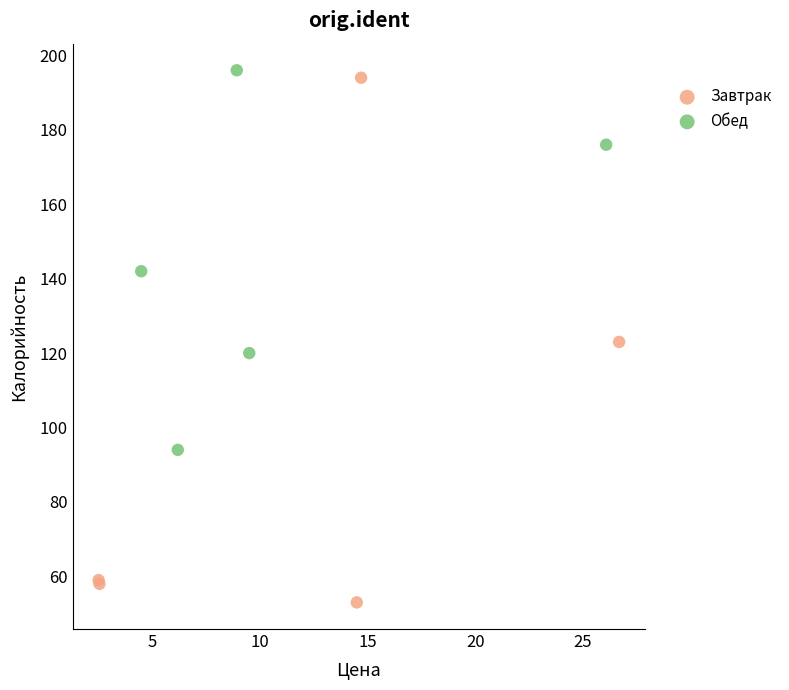

Which series reaches the maximum Y coordinate?

Обед